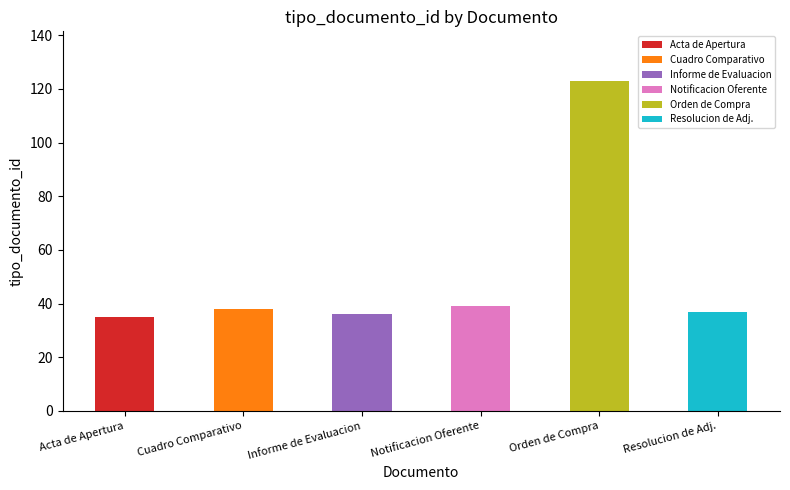

At which label does Acta de Apertura reach its peak?

Acta de Apertura